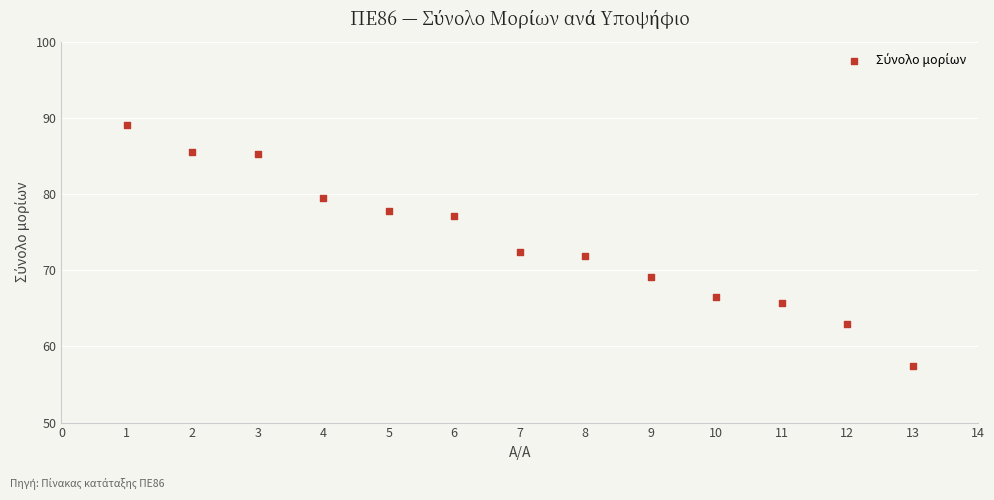

What is the range of Y values (max minus min)?

31.7